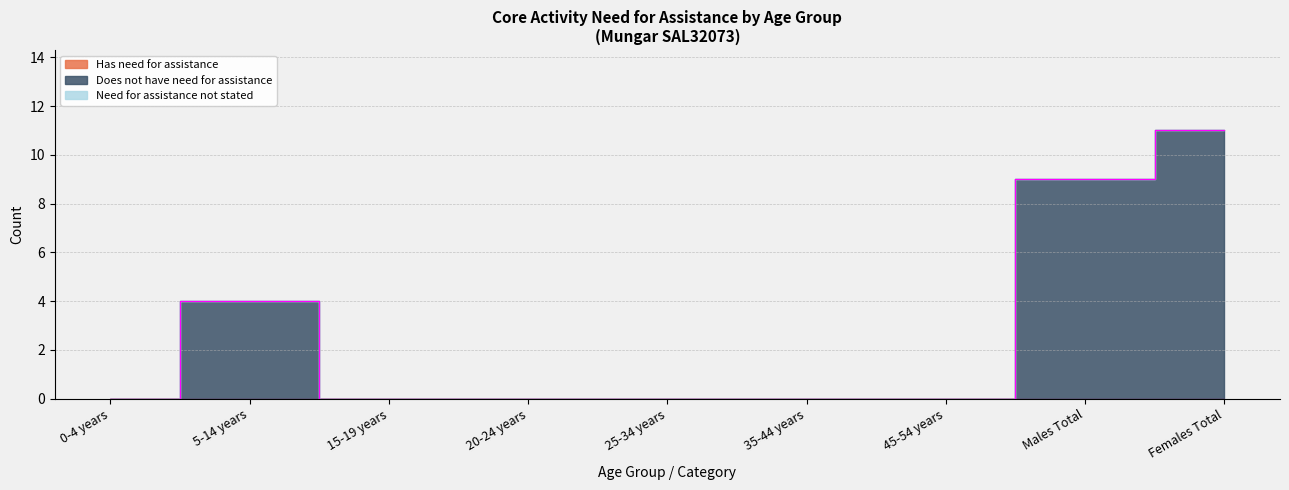

Which series has the largest total across all categories?

Does not have need for assistance